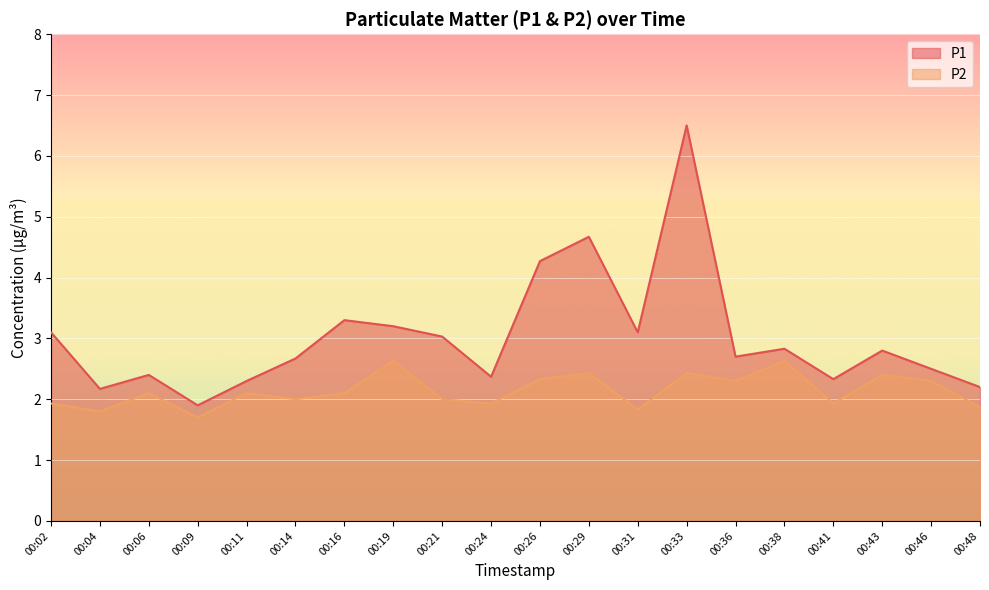

True or false: P2 and P1 intersect in this chart.

False